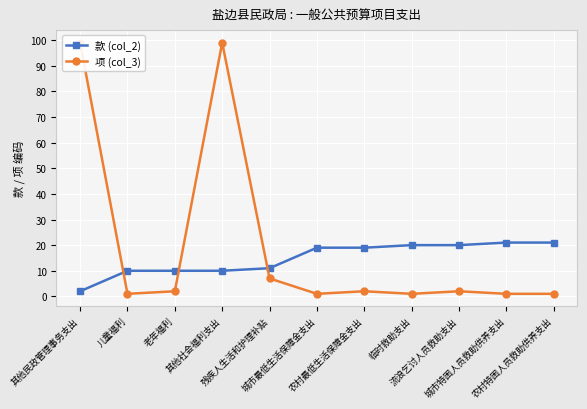

Count the number of data series in this chart.

2